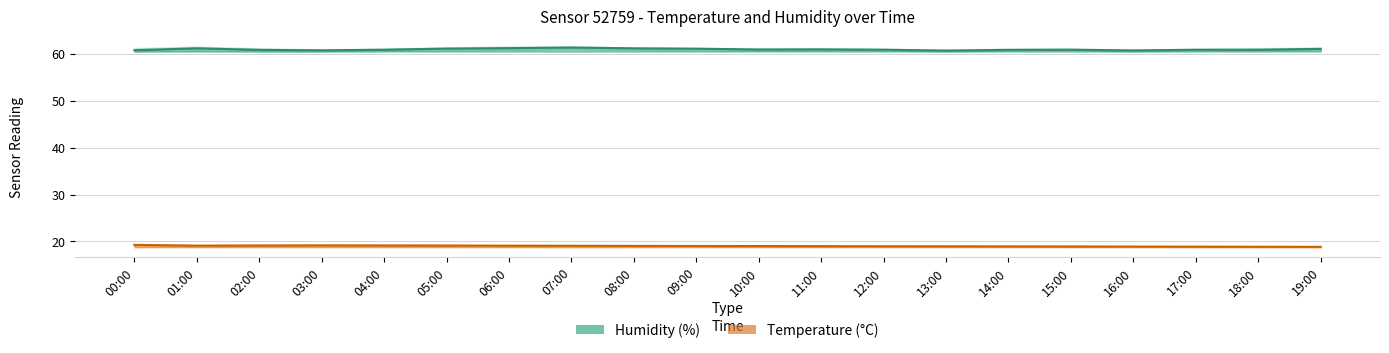

Reading right to left, what are all the values shown in this chart?

temperature: 18.9	18.9	18.9	18.9	18.9	18.9	19.0	19.0	19.0	19.0	19.0	19.1	19.1	19.1	19.1	19.1	19.2	19.1	19.1	19.3
temperature_upper: 18.9	18.9	18.9	18.9	18.9	19.0	19.0	19.0	19.0	19.1	19.1	19.1	19.1	19.1	19.2	19.2	19.2	19.2	19.2	19.3
temperature_lower: 18.8	18.8	18.8	18.8	18.9	18.9	18.9	18.9	18.9	18.9	19.0	19.0	19.0	19.0	19.1	19.1	19.1	19.1	18.9	19.1
humidity: 61.0	60.9	60.9	60.7	60.9	60.8	60.6	60.9	60.9	60.9	61.1	61.1	61.3	61.2	61.1	60.9	60.7	60.8	61.1	60.7
humidity_upper: 61.3	61.2	61.0	60.9	61.1	61.0	60.9	61.0	61.1	61.1	61.2	61.3	61.5	61.5	61.3	61.1	60.9	61.1	61.5	61.2
humidity_lower: 60.7	60.6	60.6	60.5	60.6	60.6	60.5	60.6	60.7	60.6	60.7	60.8	61.0	60.8	60.7	60.6	60.5	60.5	60.6	60.5